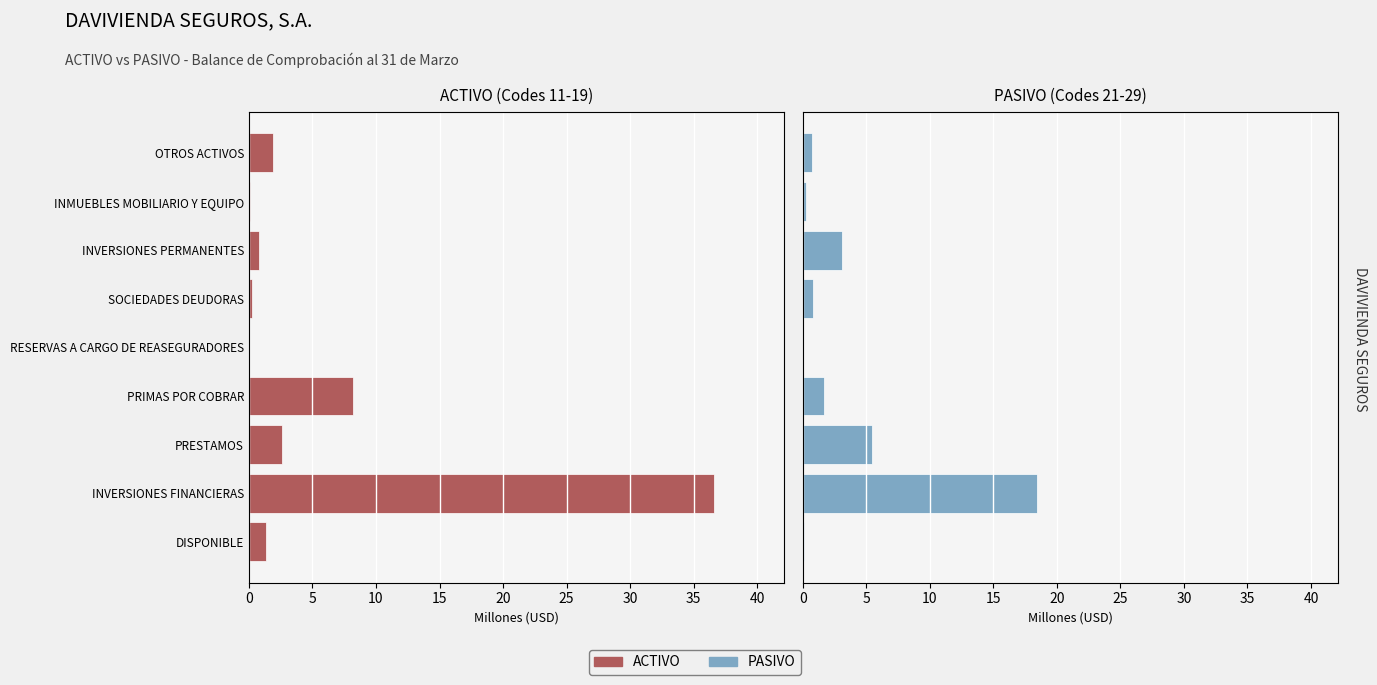

Reading left to right, what are all the values shown in this chart?

ACTIVO (Codes 11-19): 1.3	36.6	2.6	8.2	0.0	0.3	0.8	0.1	1.9
PASIVO (Codes 21-29): 0.1	18.4	5.4	1.7	0.0	0.8	3.1	0.2	0.7